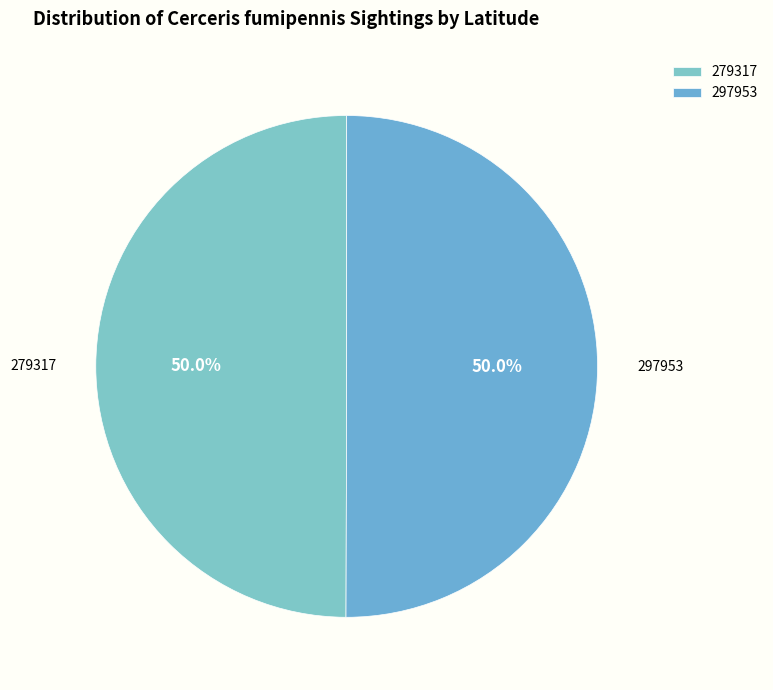

Do 297953 and 279317 together represent more than half of the pie?

Yes